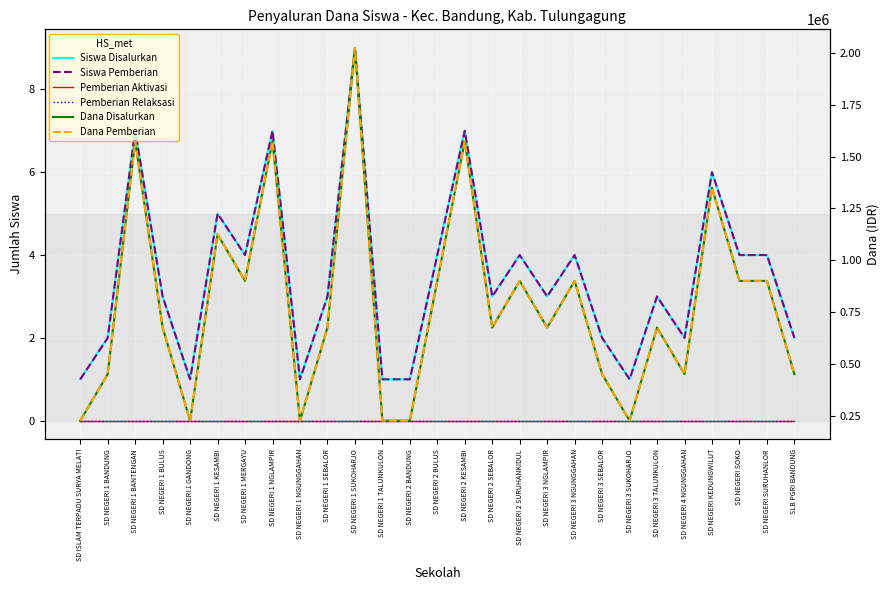

Reading left to right, list all the values displayed in this chart.

Siswa Disalurkan: SD ISLAM TERPADU SURYA MELATI=1	SD NEGERI 1 BANDUNG=2	SD NEGERI 1 BANTENGAN=7	SD NEGERI 1 BULUS=3	SD NEGERI 1 GANDONG=1	SD NEGERI 1 KESAMBI=5	SD NEGERI 1 MERGAYU=4	SD NEGERI 1 NGLAMPIR=7	SD NEGERI 1 NGUNGGAHAN=1	SD NEGERI 1 SEBALOR=3	SD NEGERI 1 SUKOHARJO=9	SD NEGERI 1 TALUNKULON=1	SD NEGERI 2 BANDUNG=1	SD NEGERI 2 BULUS=4	SD NEGERI 2 KESAMBI=7	SD NEGERI 2 SEBALOR=3	SD NEGERI 2 SURUHANKIDUL=4	SD NEGERI 3 NGLAMPIR=3	SD NEGERI 3 NGUNGGAHAN=4	SD NEGERI 3 SEBALOR=2	SD NEGERI 3 SUKOHARJO=1	SD NEGERI 3 TALUNKULON=3	SD NEGERI 4 NGUNGGAHAN=2	SD NEGERI KEDUNGWILUT=6	SD NEGERI SOKO=4	SD NEGERI SURUHANLOR=4	SLB PGRI BANDUNG=2
Siswa Pemberian: SD ISLAM TERPADU SURYA MELATI=1	SD NEGERI 1 BANDUNG=2	SD NEGERI 1 BANTENGAN=7	SD NEGERI 1 BULUS=3	SD NEGERI 1 GANDONG=1	SD NEGERI 1 KESAMBI=5	SD NEGERI 1 MERGAYU=4	SD NEGERI 1 NGLAMPIR=7	SD NEGERI 1 NGUNGGAHAN=1	SD NEGERI 1 SEBALOR=3	SD NEGERI 1 SUKOHARJO=9	SD NEGERI 1 TALUNKULON=1	SD NEGERI 2 BANDUNG=1	SD NEGERI 2 BULUS=4	SD NEGERI 2 KESAMBI=7	SD NEGERI 2 SEBALOR=3	SD NEGERI 2 SURUHANKIDUL=4	SD NEGERI 3 NGLAMPIR=3	SD NEGERI 3 NGUNGGAHAN=4	SD NEGERI 3 SEBALOR=2	SD NEGERI 3 SUKOHARJO=1	SD NEGERI 3 TALUNKULON=3	SD NEGERI 4 NGUNGGAHAN=2	SD NEGERI KEDUNGWILUT=6	SD NEGERI SOKO=4	SD NEGERI SURUHANLOR=4	SLB PGRI BANDUNG=2
Pemberian Aktivasi: SD ISLAM TERPADU SURYA MELATI=0	SD NEGERI 1 BANDUNG=0	SD NEGERI 1 BANTENGAN=0	SD NEGERI 1 BULUS=0	SD NEGERI 1 GANDONG=0	SD NEGERI 1 KESAMBI=0	SD NEGERI 1 MERGAYU=0	SD NEGERI 1 NGLAMPIR=0	SD NEGERI 1 NGUNGGAHAN=0	SD NEGERI 1 SEBALOR=0	SD NEGERI 1 SUKOHARJO=0	SD NEGERI 1 TALUNKULON=0	SD NEGERI 2 BANDUNG=0	SD NEGERI 2 BULUS=0	SD NEGERI 2 KESAMBI=0	SD NEGERI 2 SEBALOR=0	SD NEGERI 2 SURUHANKIDUL=0	SD NEGERI 3 NGLAMPIR=0	SD NEGERI 3 NGUNGGAHAN=0	SD NEGERI 3 SEBALOR=0	SD NEGERI 3 SUKOHARJO=0	SD NEGERI 3 TALUNKULON=0	SD NEGERI 4 NGUNGGAHAN=0	SD NEGERI KEDUNGWILUT=0	SD NEGERI SOKO=0	SD NEGERI SURUHANLOR=0	SLB PGRI BANDUNG=0
Pemberian Relaksasi: SD ISLAM TERPADU SURYA MELATI=0	SD NEGERI 1 BANDUNG=0	SD NEGERI 1 BANTENGAN=0	SD NEGERI 1 BULUS=0	SD NEGERI 1 GANDONG=0	SD NEGERI 1 KESAMBI=0	SD NEGERI 1 MERGAYU=0	SD NEGERI 1 NGLAMPIR=0	SD NEGERI 1 NGUNGGAHAN=0	SD NEGERI 1 SEBALOR=0	SD NEGERI 1 SUKOHARJO=0	SD NEGERI 1 TALUNKULON=0	SD NEGERI 2 BANDUNG=0	SD NEGERI 2 BULUS=0	SD NEGERI 2 KESAMBI=0	SD NEGERI 2 SEBALOR=0	SD NEGERI 2 SURUHANKIDUL=0	SD NEGERI 3 NGLAMPIR=0	SD NEGERI 3 NGUNGGAHAN=0	SD NEGERI 3 SEBALOR=0	SD NEGERI 3 SUKOHARJO=0	SD NEGERI 3 TALUNKULON=0	SD NEGERI 4 NGUNGGAHAN=0	SD NEGERI KEDUNGWILUT=0	SD NEGERI SOKO=0	SD NEGERI SURUHANLOR=0	SLB PGRI BANDUNG=0
Dana Disalurkan: SD ISLAM TERPADU SURYA MELATI=225000	SD NEGERI 1 BANDUNG=450000	SD NEGERI 1 BANTENGAN=1575000	SD NEGERI 1 BULUS=675000	SD NEGERI 1 GANDONG=225000	SD NEGERI 1 KESAMBI=1125000	SD NEGERI 1 MERGAYU=900000	SD NEGERI 1 NGLAMPIR=1575000	SD NEGERI 1 NGUNGGAHAN=225000	SD NEGERI 1 SEBALOR=675000	SD NEGERI 1 SUKOHARJO=2025000	SD NEGERI 1 TALUNKULON=225000	SD NEGERI 2 BANDUNG=225000	SD NEGERI 2 BULUS=900000	SD NEGERI 2 KESAMBI=1575000	SD NEGERI 2 SEBALOR=675000	SD NEGERI 2 SURUHANKIDUL=900000	SD NEGERI 3 NGLAMPIR=675000	SD NEGERI 3 NGUNGGAHAN=900000	SD NEGERI 3 SEBALOR=450000	SD NEGERI 3 SUKOHARJO=225000	SD NEGERI 3 TALUNKULON=675000	SD NEGERI 4 NGUNGGAHAN=450000	SD NEGERI KEDUNGWILUT=1350000	SD NEGERI SOKO=900000	SD NEGERI SURUHANLOR=900000	SLB PGRI BANDUNG=450000
Dana Pemberian: SD ISLAM TERPADU SURYA MELATI=225000	SD NEGERI 1 BANDUNG=450000	SD NEGERI 1 BANTENGAN=1575000	SD NEGERI 1 BULUS=675000	SD NEGERI 1 GANDONG=225000	SD NEGERI 1 KESAMBI=1125000	SD NEGERI 1 MERGAYU=900000	SD NEGERI 1 NGLAMPIR=1575000	SD NEGERI 1 NGUNGGAHAN=225000	SD NEGERI 1 SEBALOR=675000	SD NEGERI 1 SUKOHARJO=2025000	SD NEGERI 1 TALUNKULON=225000	SD NEGERI 2 BANDUNG=225000	SD NEGERI 2 BULUS=900000	SD NEGERI 2 KESAMBI=1575000	SD NEGERI 2 SEBALOR=675000	SD NEGERI 2 SURUHANKIDUL=900000	SD NEGERI 3 NGLAMPIR=675000	SD NEGERI 3 NGUNGGAHAN=900000	SD NEGERI 3 SEBALOR=450000	SD NEGERI 3 SUKOHARJO=225000	SD NEGERI 3 TALUNKULON=675000	SD NEGERI 4 NGUNGGAHAN=450000	SD NEGERI KEDUNGWILUT=1350000	SD NEGERI SOKO=900000	SD NEGERI SURUHANLOR=900000	SLB PGRI BANDUNG=450000